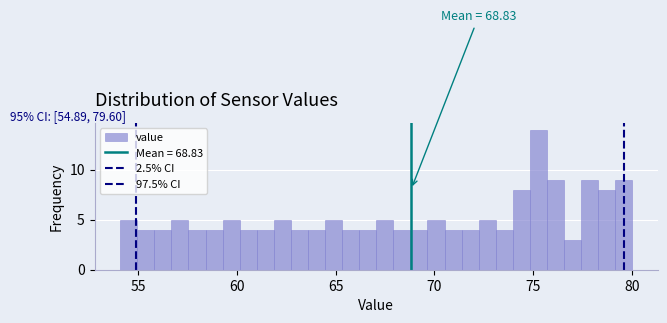

Around what value on the x-axis is the tallest bar? Give the approximate position of its centre, as read against the axis.

75.5